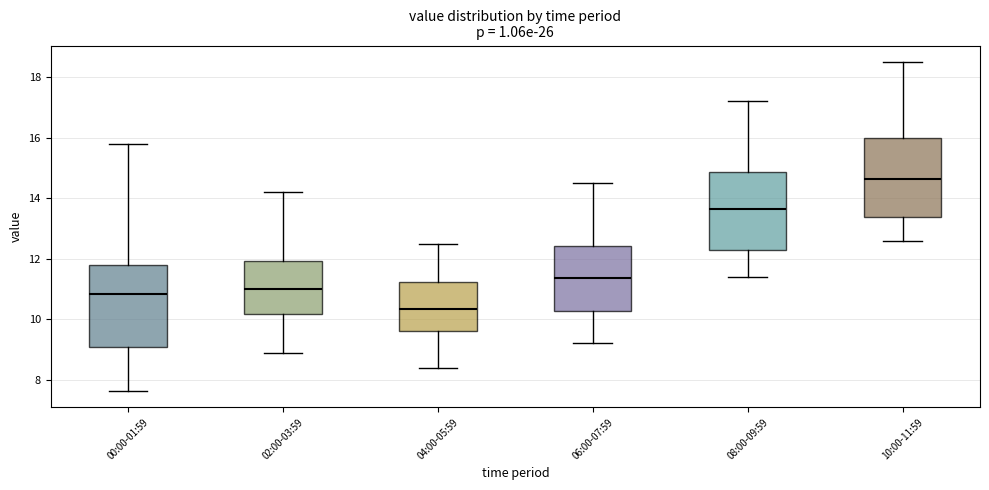

Reading left to right, transcribe this box plot: for each box, give where its median line is, the range the box spans, and where its two whiskers end, as read against the y-axis. The values are not printed on the chart, so give them approximately, as read against the axis.

00:00-01:59: median 10.8, box 9.0 to 11.8, whiskers 7.6 to 15.8
02:00-03:59: median 11.0, box 10.2 to 12.0, whiskers 9.0 to 14.2
04:00-05:59: median 10.4, box 9.6 to 11.2, whiskers 8.4 to 12.6
06:00-07:59: median 11.4, box 10.2 to 12.4, whiskers 9.2 to 14.6
08:00-09:59: median 13.6, box 12.2 to 14.8, whiskers 11.4 to 17.2
10:00-11:59: median 14.6, box 13.4 to 16.0, whiskers 12.6 to 18.6